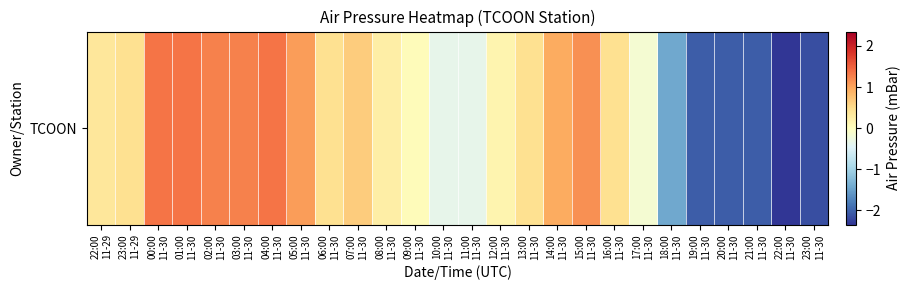

Approximately how many times larger is the value at 22:00
11-29 compared to 05:00
11-30?

0.3